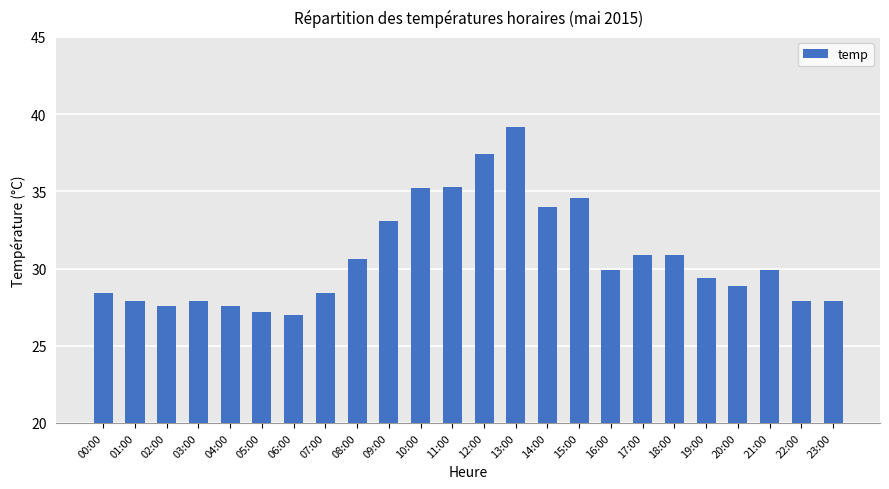

What is the label of the 10th bar from the left?

09:00